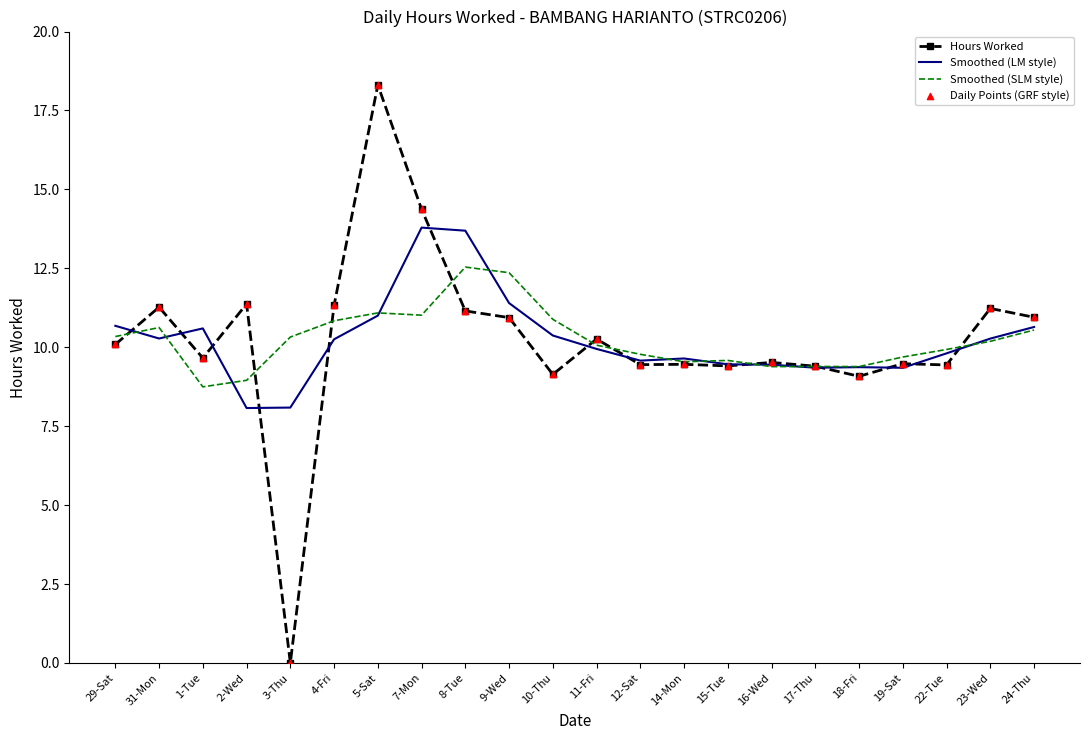

What is the spread (max minus min) of values at 7-Mon?

3.4